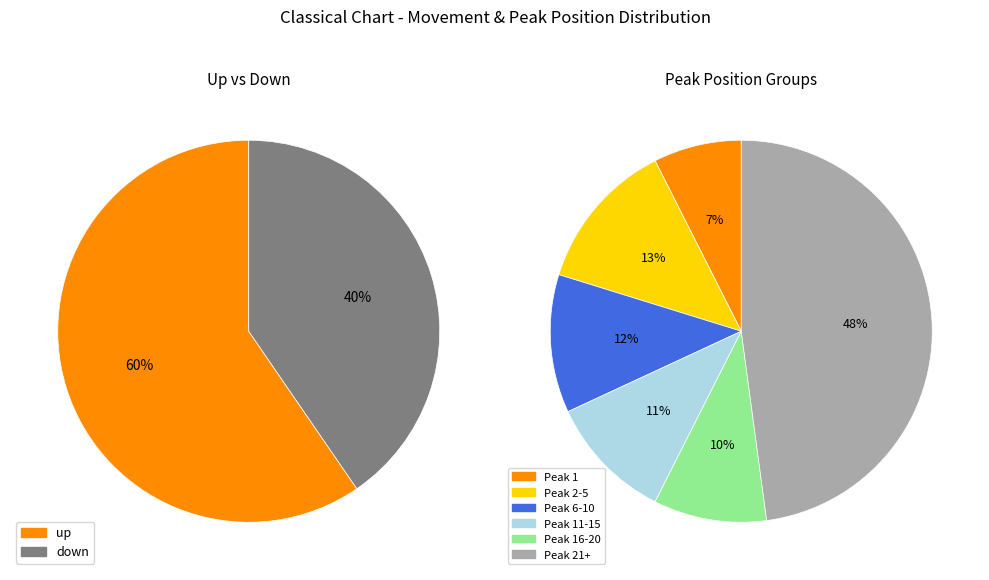

How many segments does this pie chart have?

2